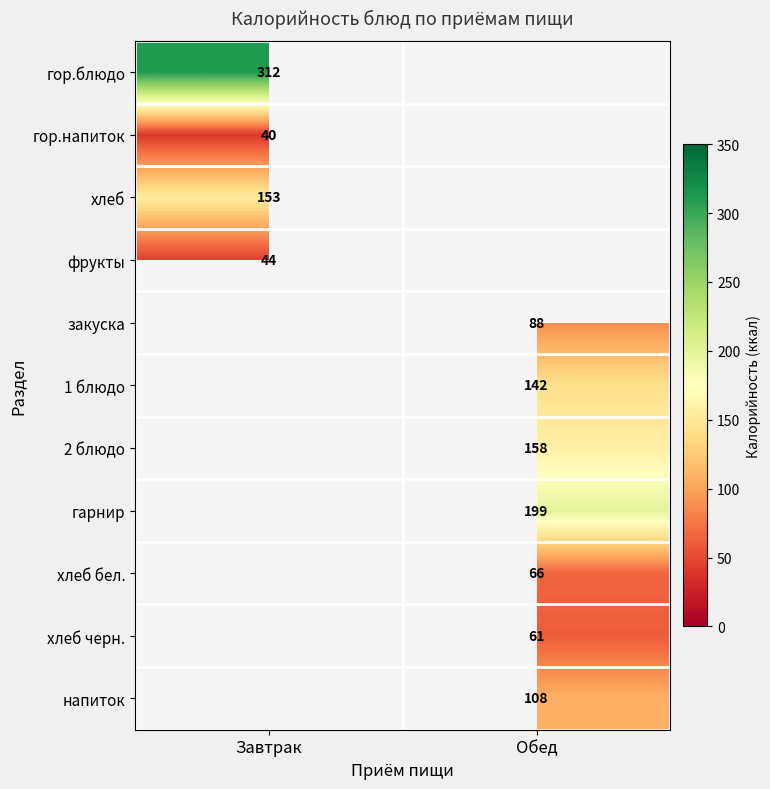

What is the minimum value shown in the chart?

40.0